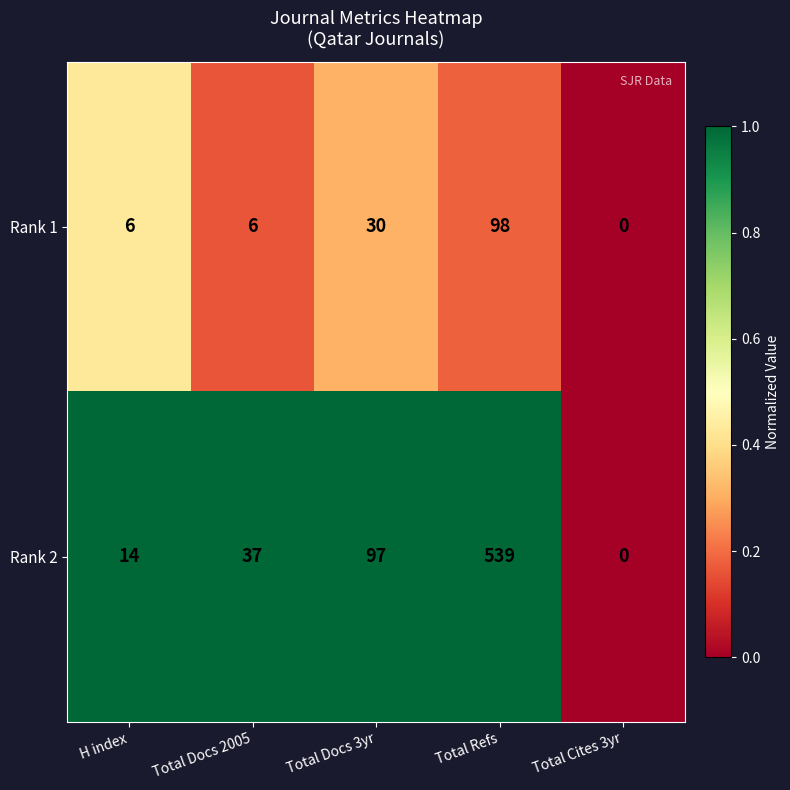

What is the sum of the Rank 2 values at Total Docs 2005 and H index?

51